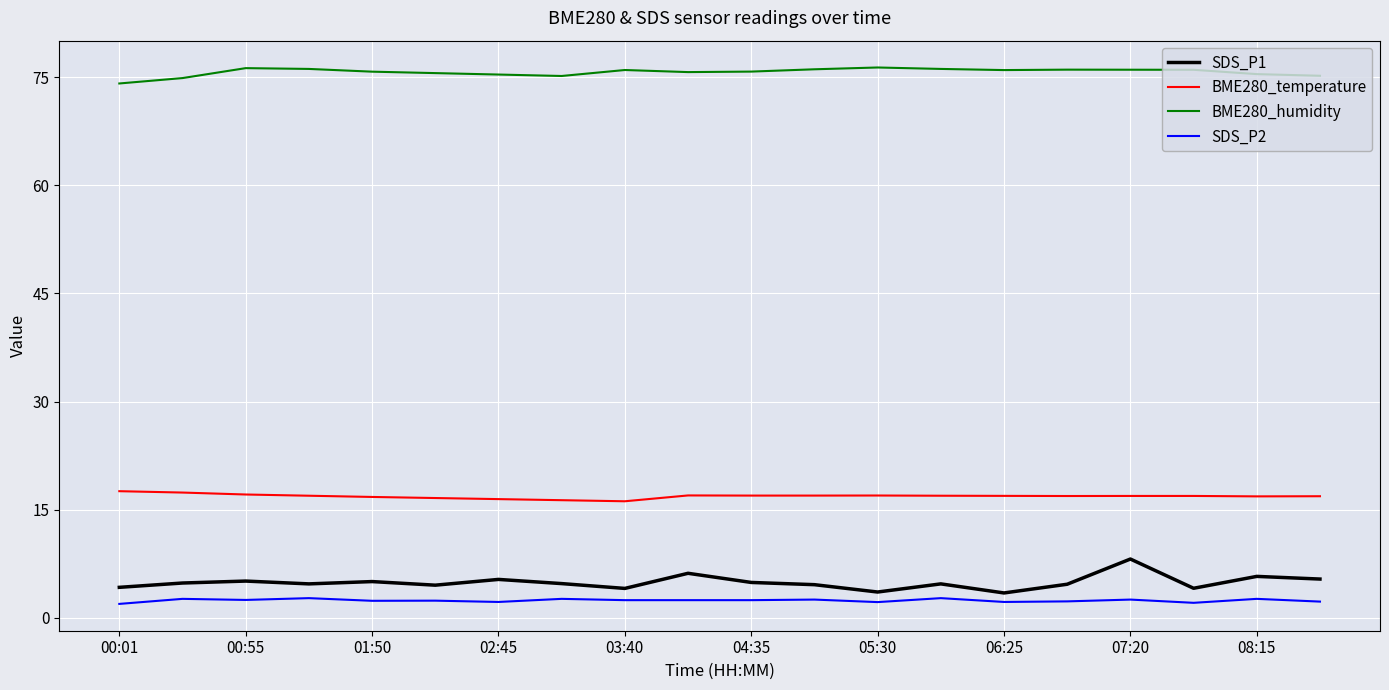

What is the maximum value shown in the chart?

76.4